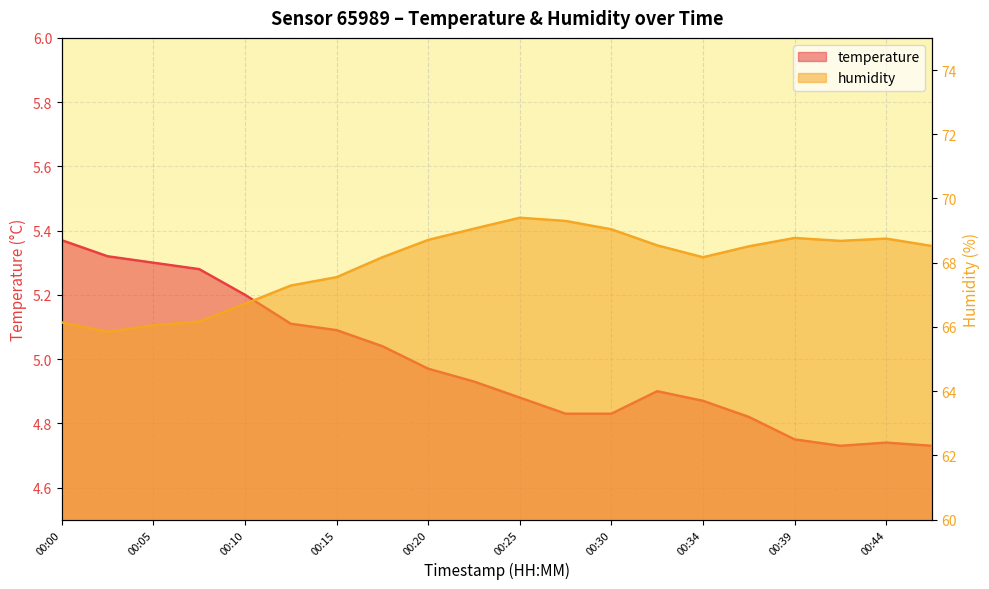

True or false: humidity and temperature intersect in this chart.

False